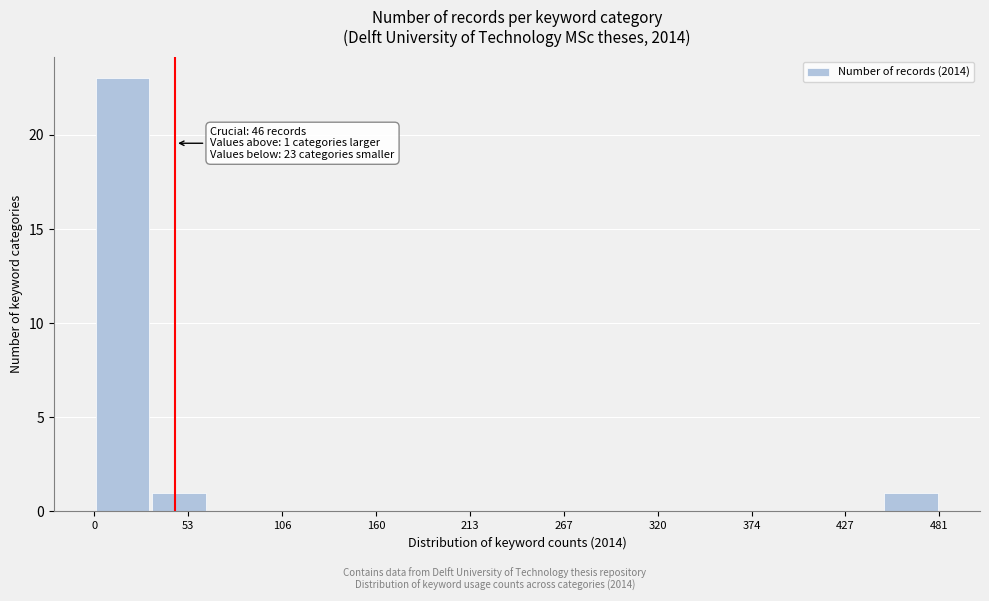

Read against the x-axis, roughly where is the centre of the tallest bar?

20